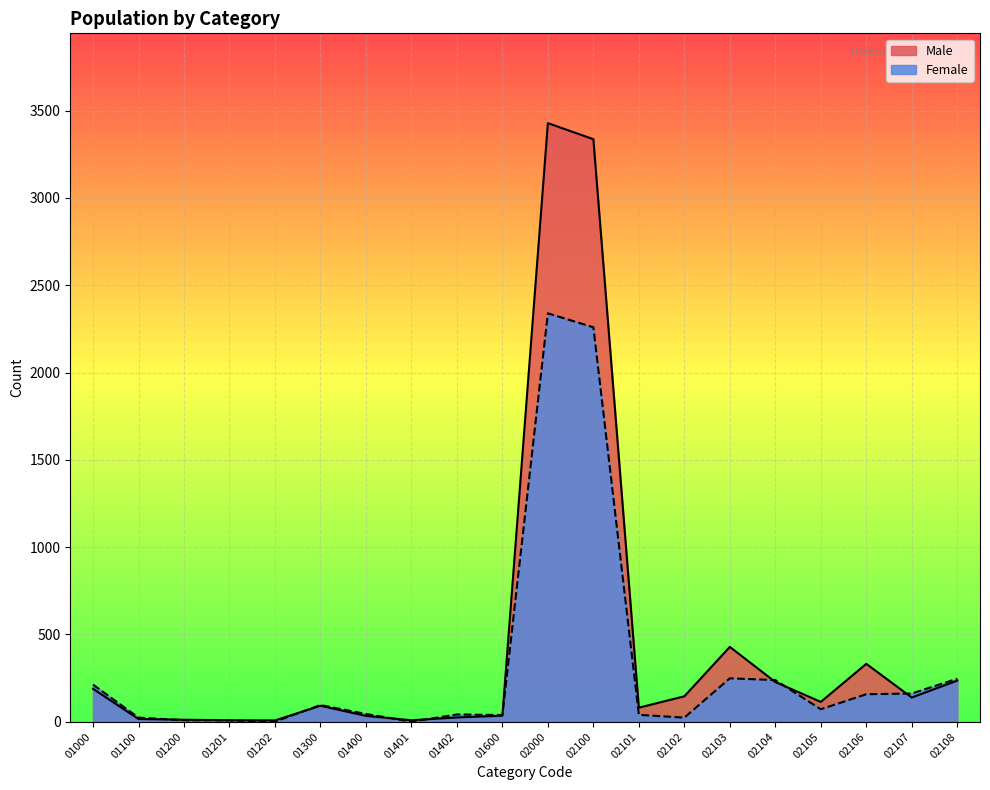

Between 01200 and 01600, which series saw the biggest shift?

Female